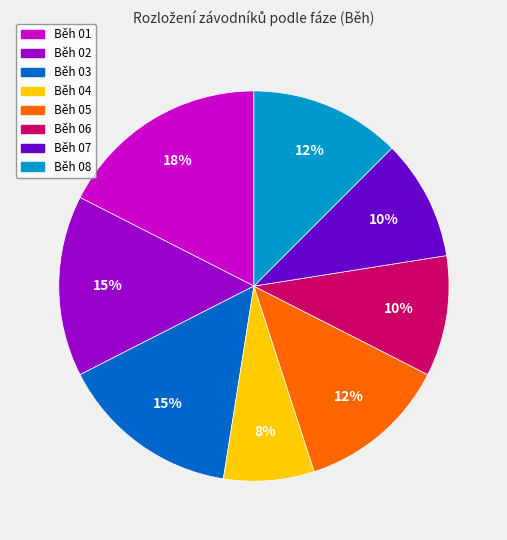

How many slices are in this pie chart?

8